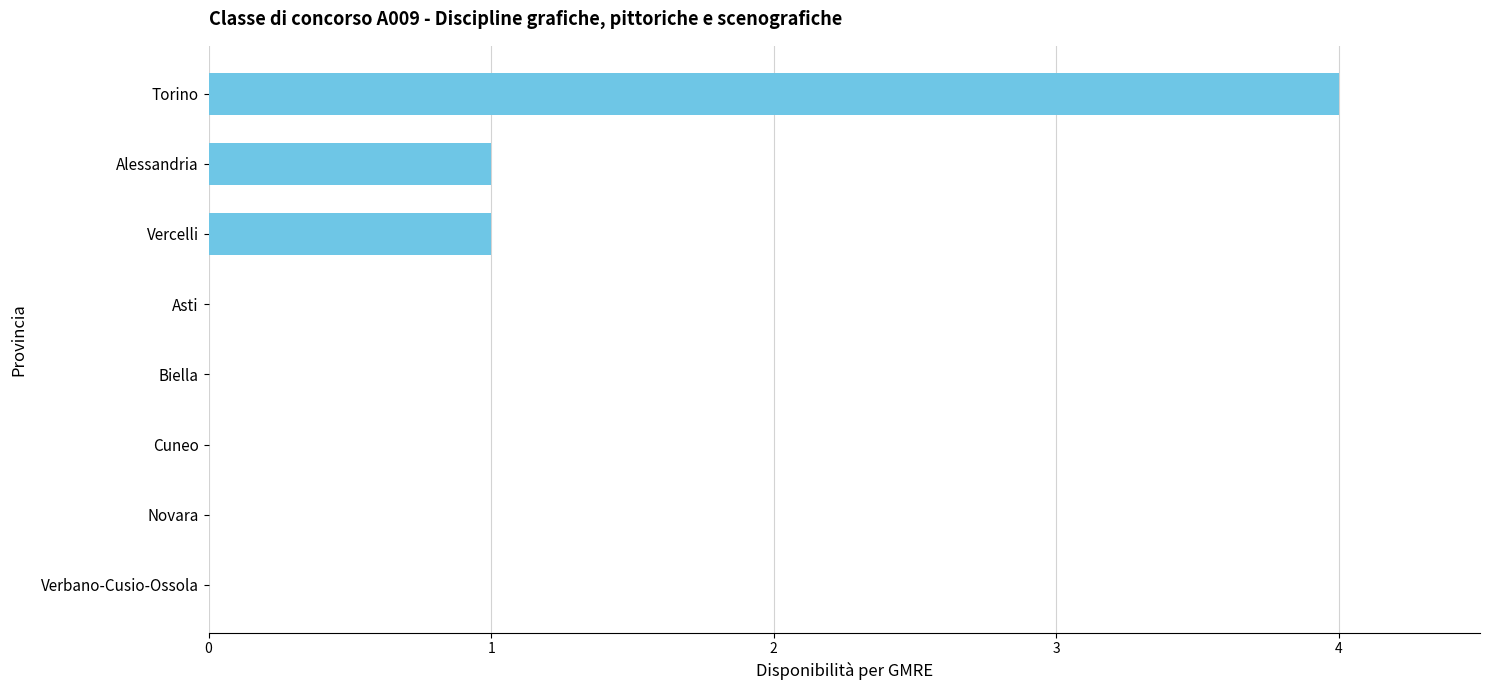

True or false: the data shows 0 at Biella.

True